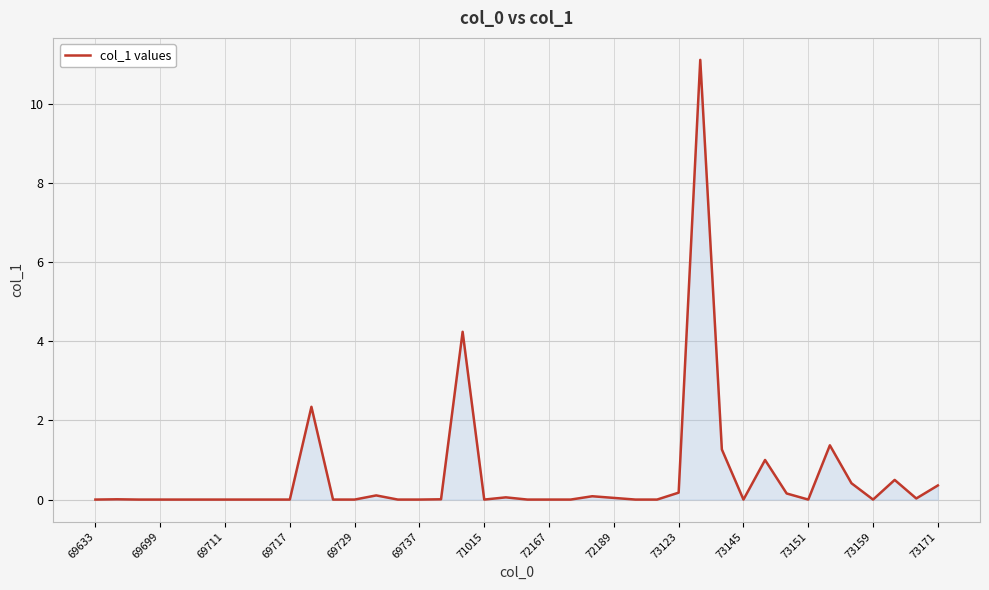

What is the maximum value shown in the chart?

11.1